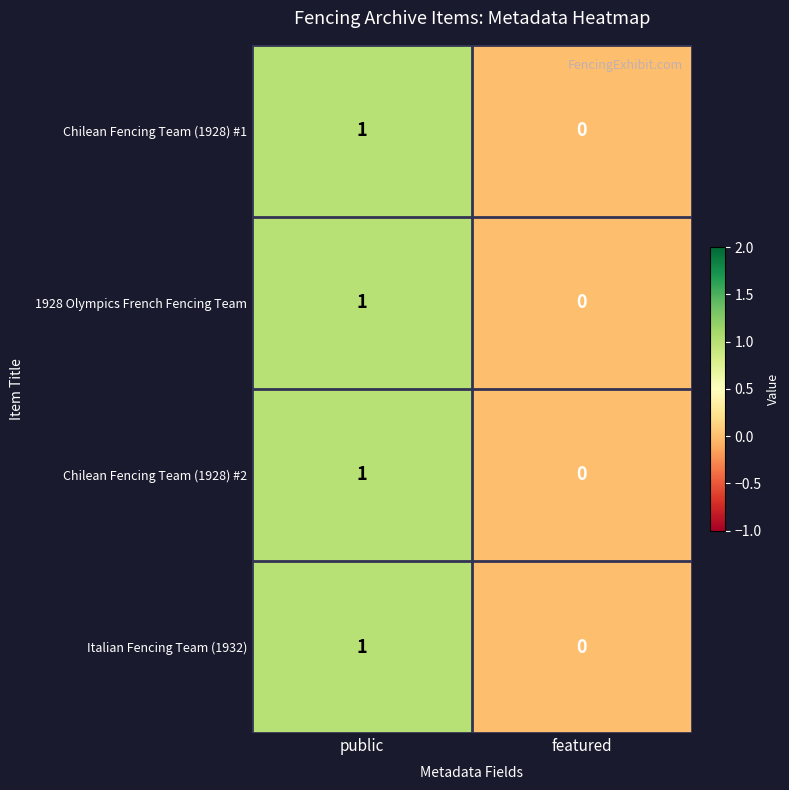

At which category is the sum across all series the highest?

public